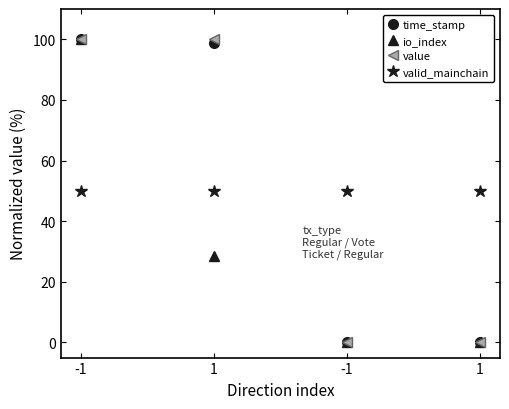

Count the number of data series in this chart.

4